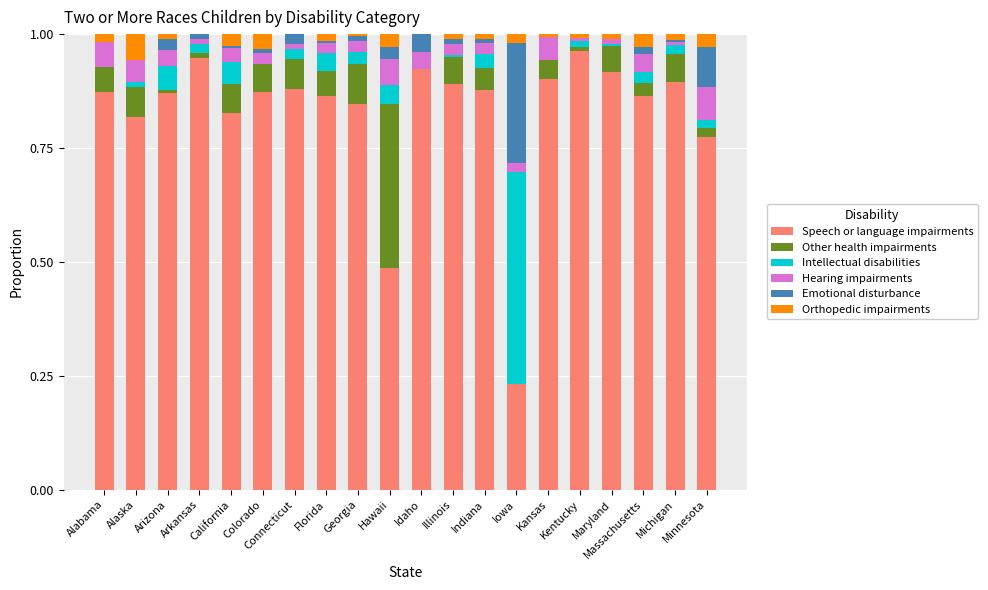

How many distinct data groups are displayed?

6